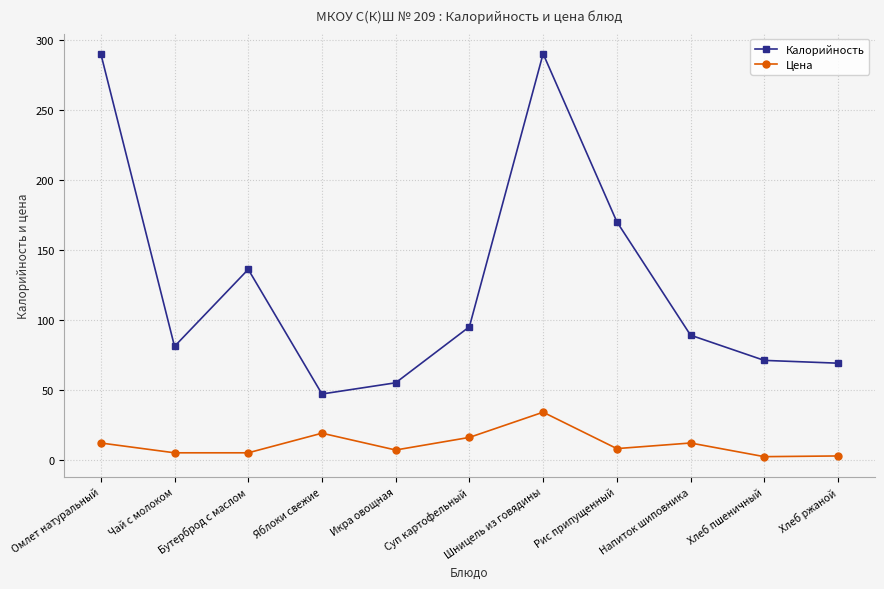

How many interior local peaks does the Калорийность series have?

2